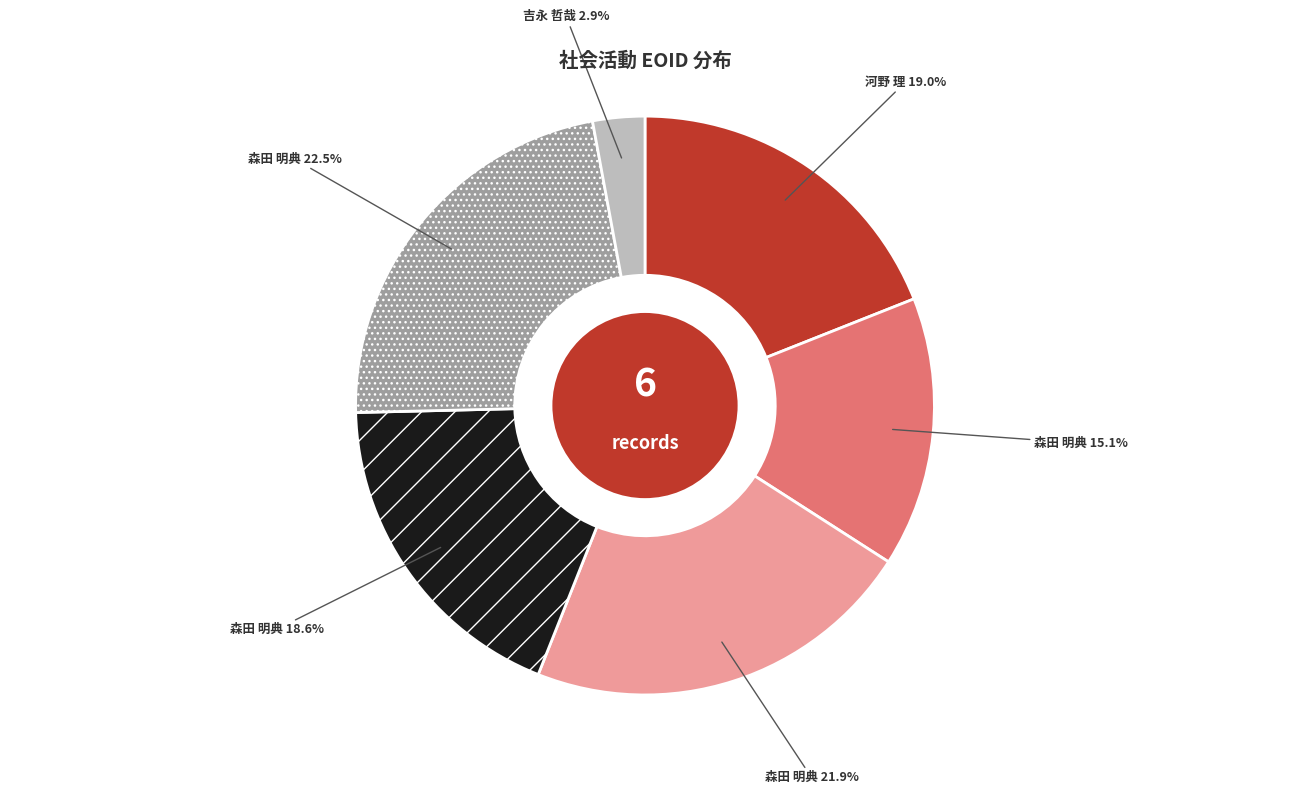

Does any single category account for the majority?

No